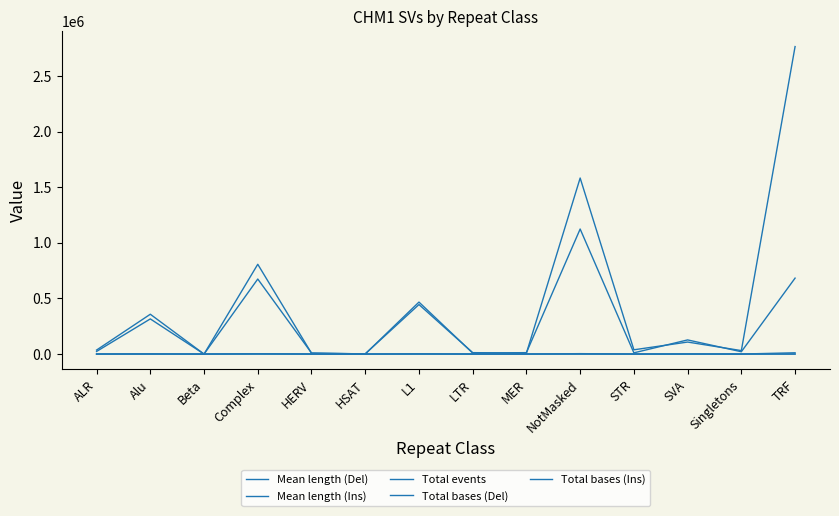

Reading left to right, what are all the values shown in this chart?

Mean length (Del): 248	287	68	2697	291	78	1668	177	248	630	90	928	135	196
Mean length (Ins): 224	312	136	2186	334	89	1378	238	255	759	152	635	200	336
Total events: 256	2248	2	619	56	36	603	105	85	3868	376	307	311	11683
Total bases (Del): 23595	315988	68	674467	9629	1022	467258	9053	12905	1123955	11070	127258	21078	682699
Total bases (Ins): 36098	357997	136	807000	7691	2056	445139	12900	8436	1582325	38464	108044	31310	2763651